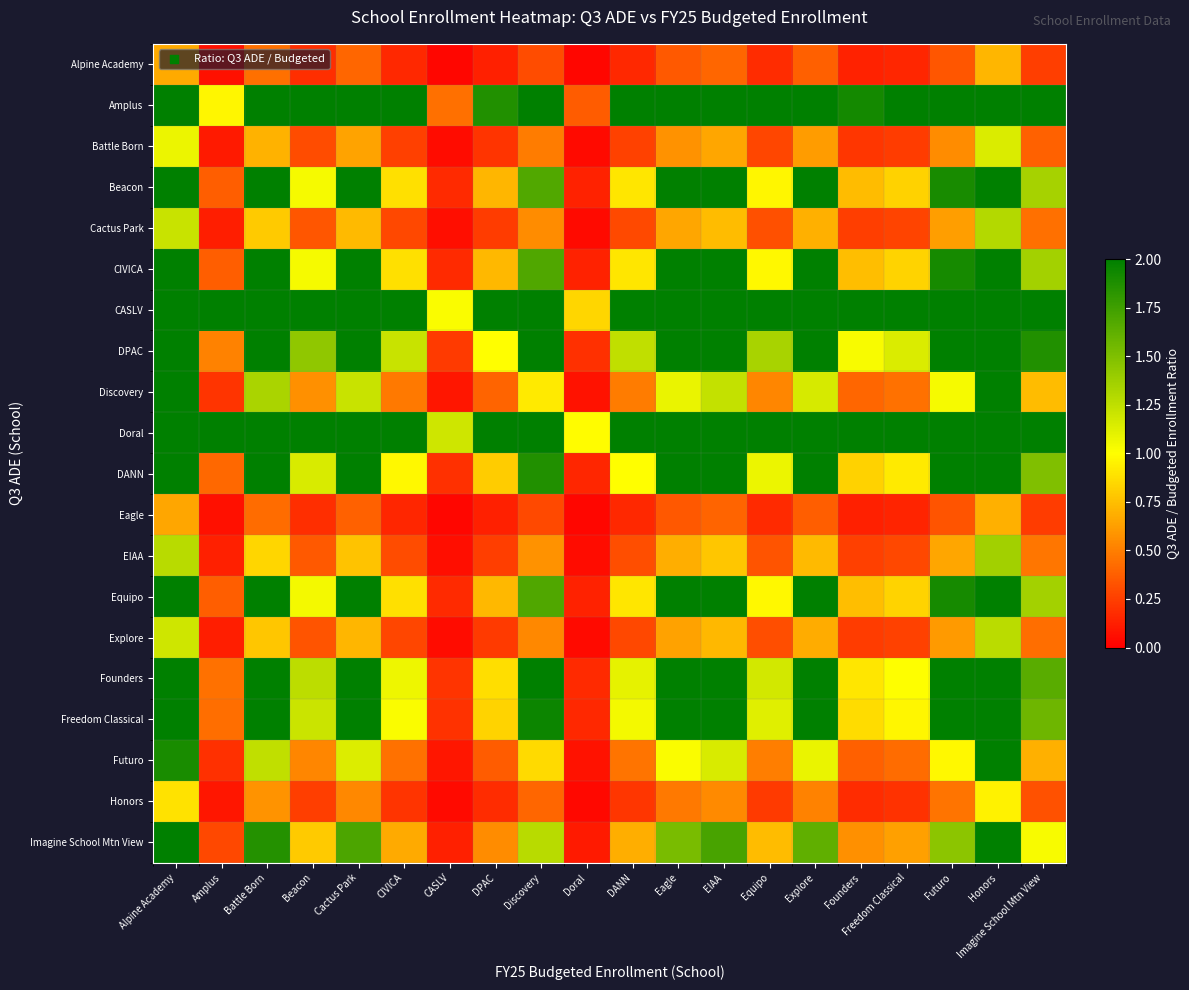

What is the total value across all series at Doral?

3.8